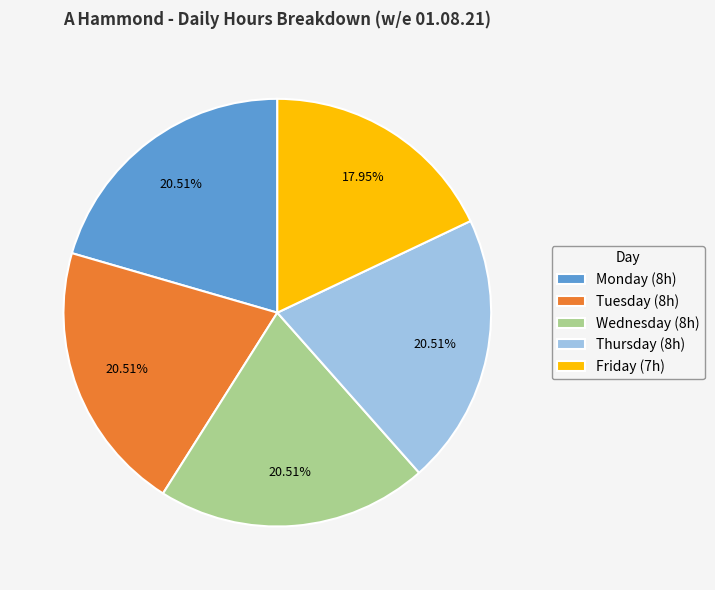

Does Tuesday (8h) account for over 50% of the chart?

No